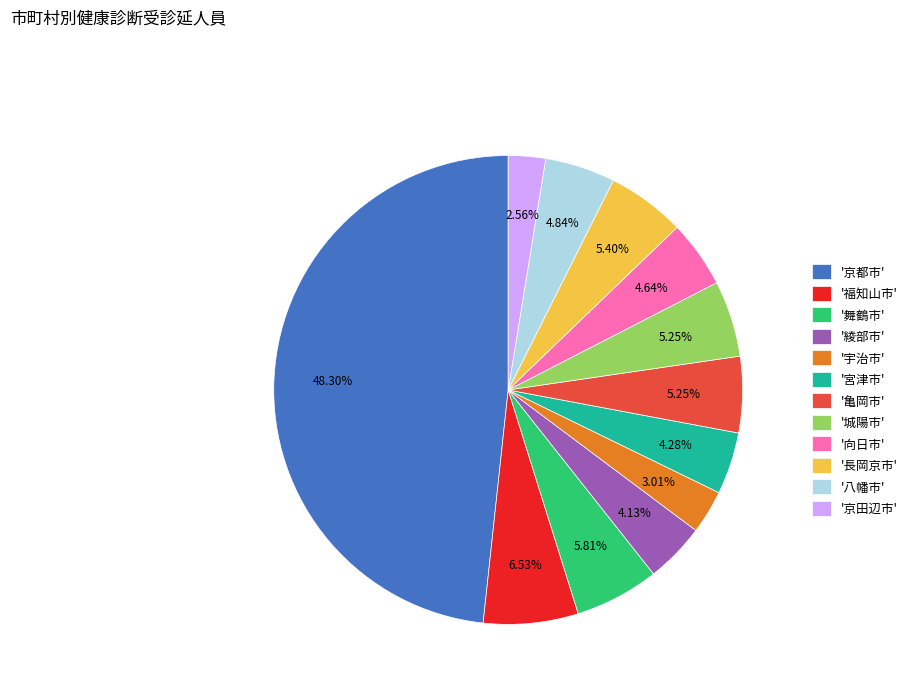

What is the largest slice in the pie chart?

'京都市'